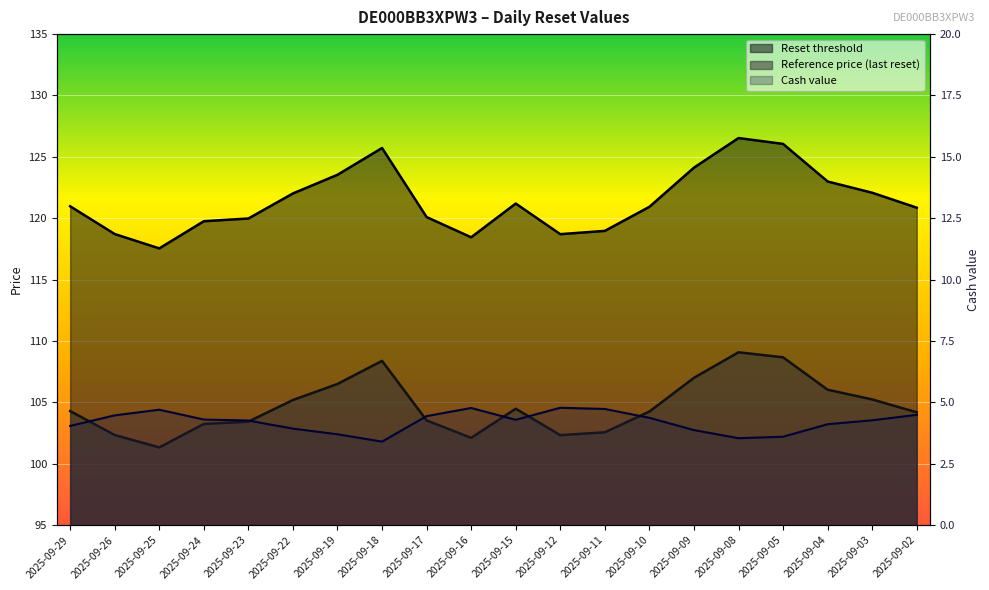

What is the value of the Reset threshold point at the 6th from the left?

122.0